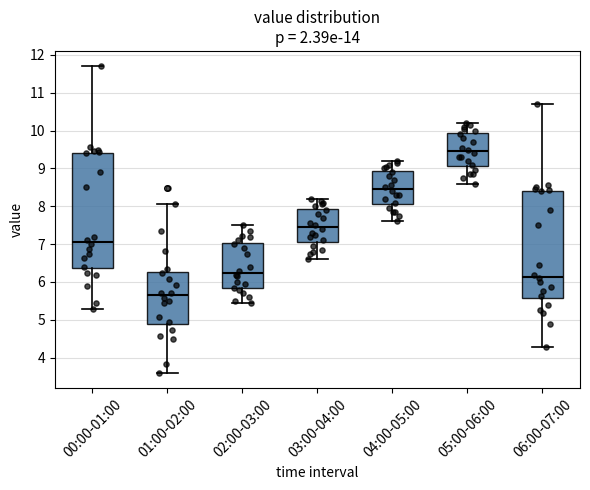

Where does the upper whisker of the box for 01:00-02:00 end on the y-axis? The values are not printed on the chart, so give them approximately, as read against the axis.

8.1